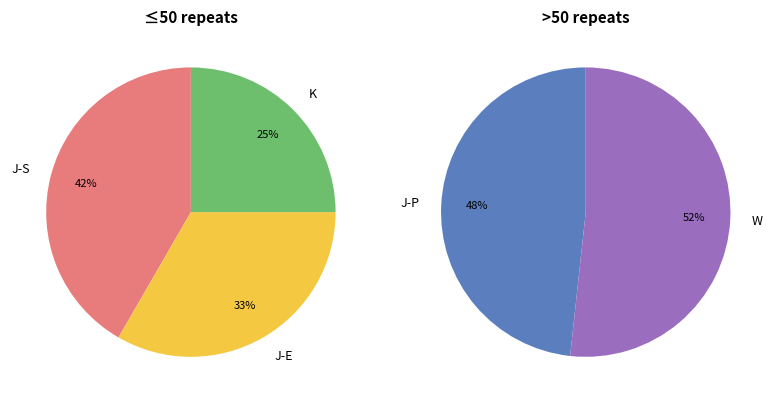

Which slice is the smallest?

K